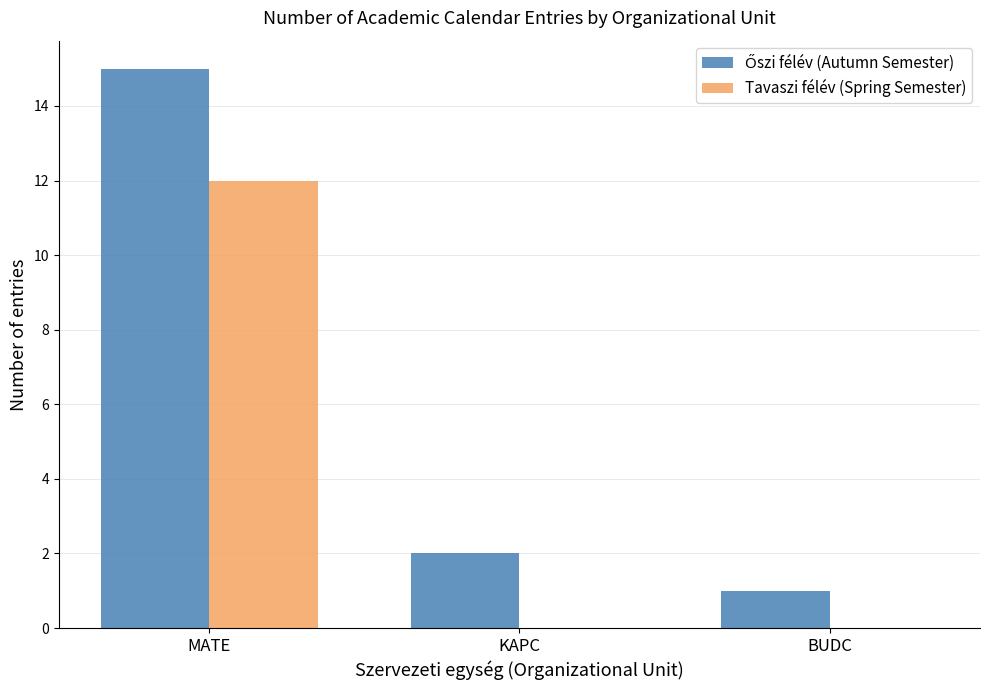

How many groups of bars are there?

3